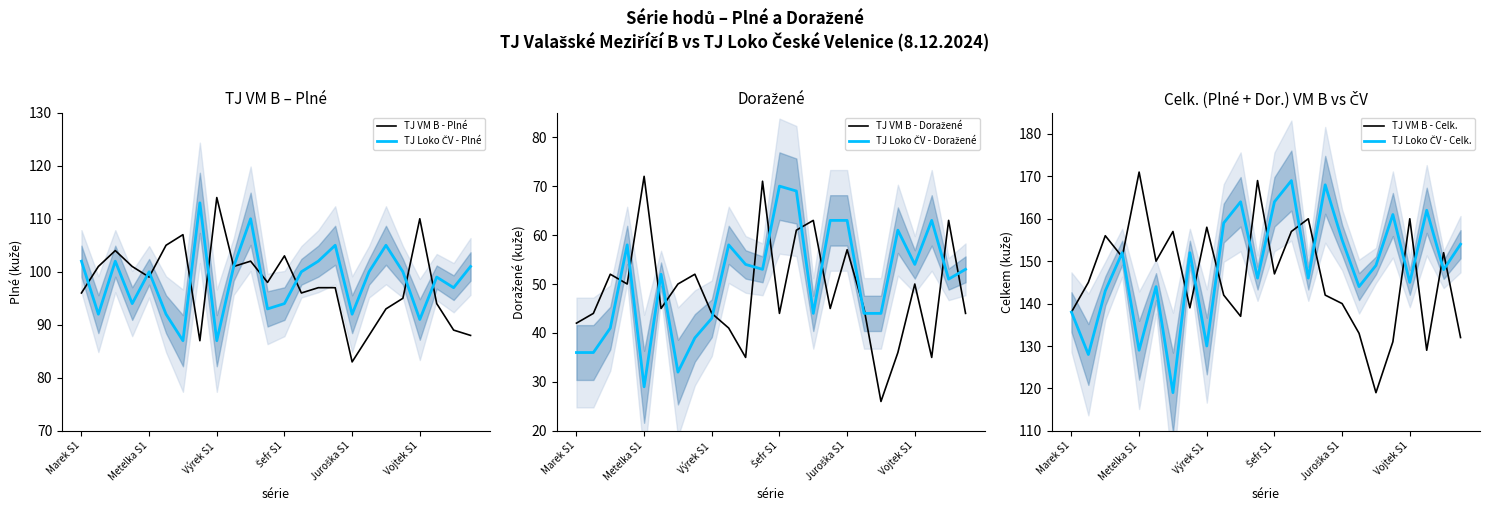

True or false: TJ Loko ČV - Plné and TJ VM B - Doražené cross at least once.

False